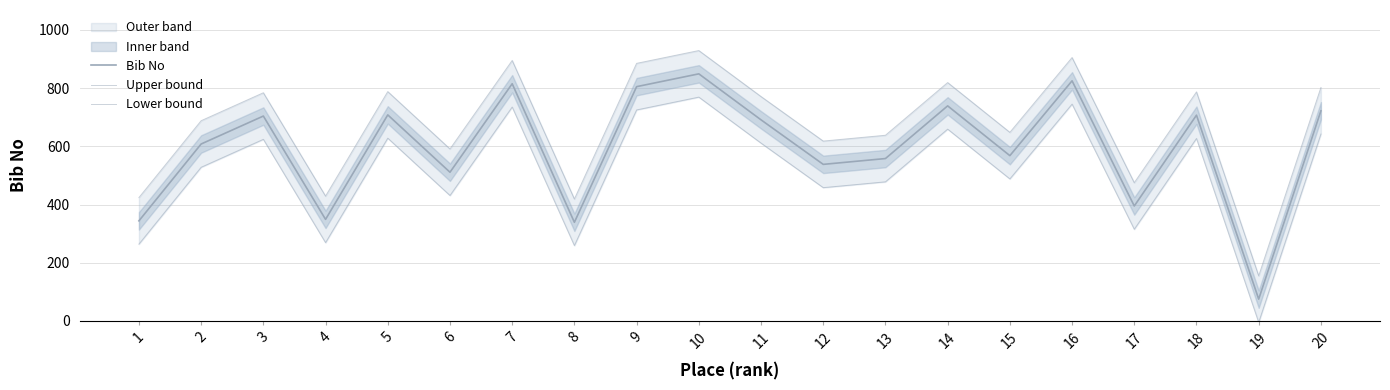

Reading right to left, what are all the values shown in this chart?

Bib No: 722	75	707	395	825	568	739	558	538	691	849	805	339	815	511	708	349	704	608	344
Upper bound: 802	155	787	475	905	648	819	638	618	771	929	885	419	895	591	788	429	784	688	424
Lower bound: 642	-5	627	315	745	488	659	478	458	611	769	725	259	735	431	628	269	624	528	264